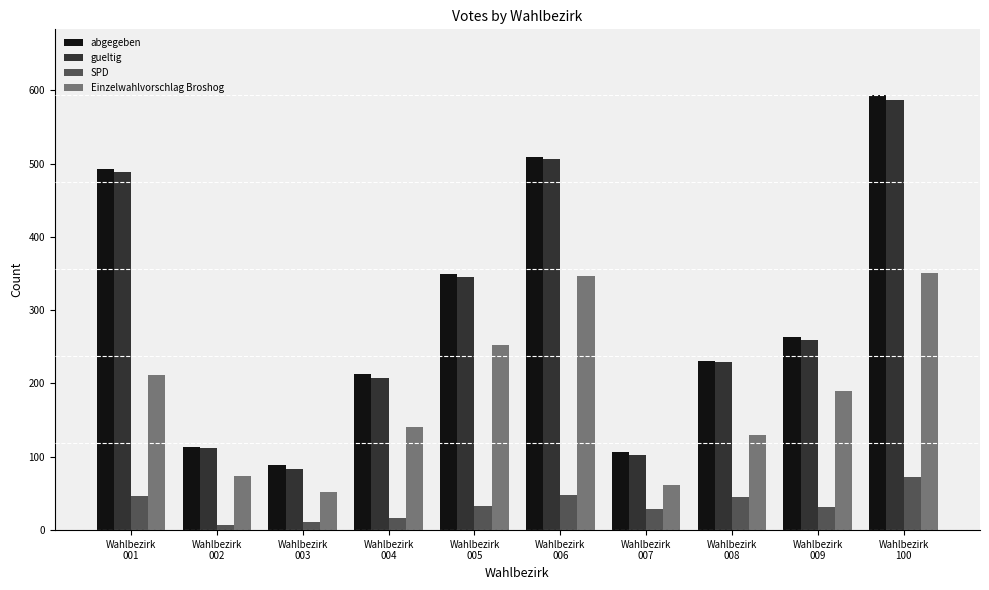

What is the difference between the maximum and minimum values in the Einzelwahlvorschlag Broshog series?

299